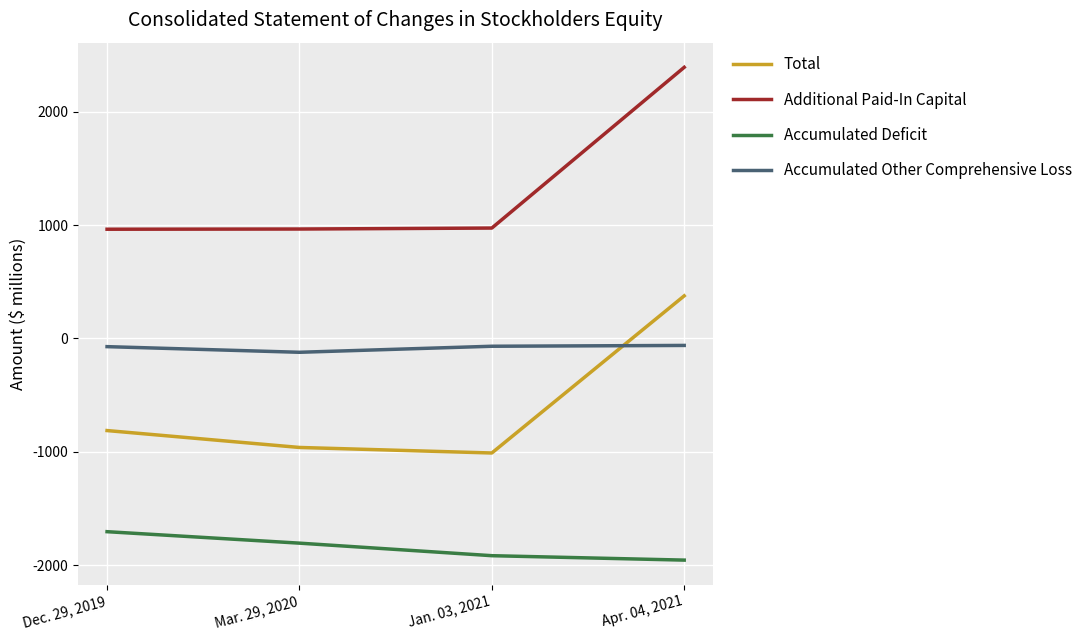

In Accumulated Other Comprehensive Loss, how many points are lower than both neighbors (excluding endpoints)?

1